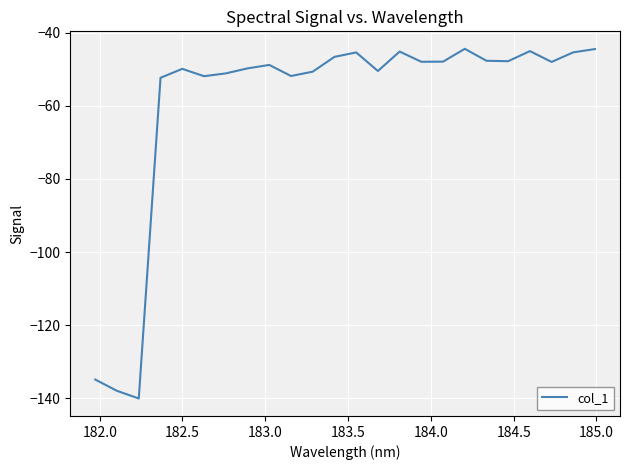

What is the minimum value shown in the chart?

-140.0